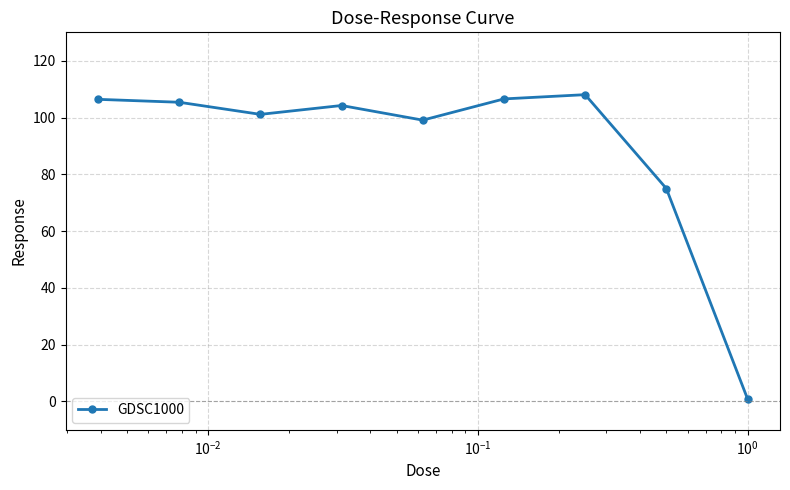

What is the greatest value displayed?

108.0